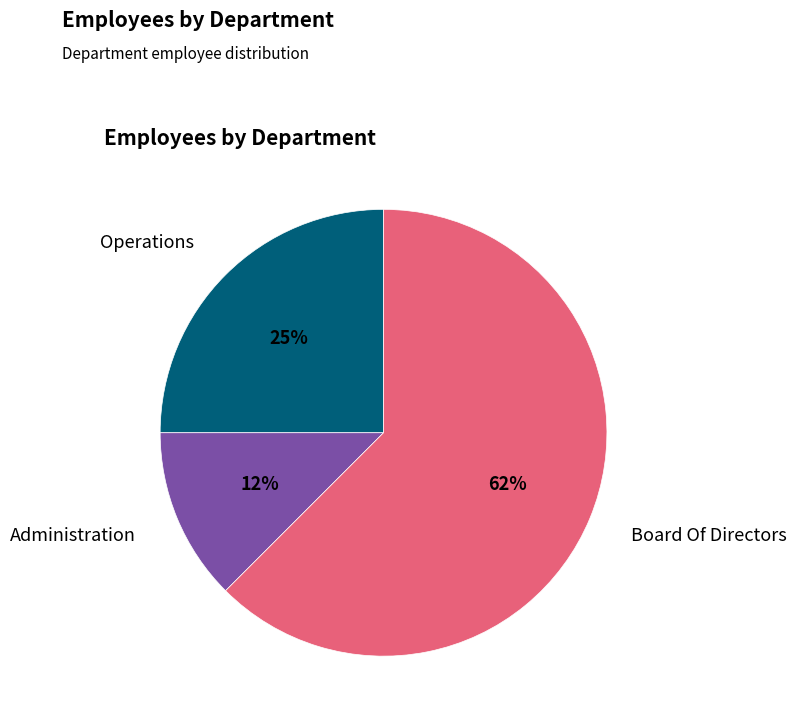

Is there a majority slice in this chart?

Yes